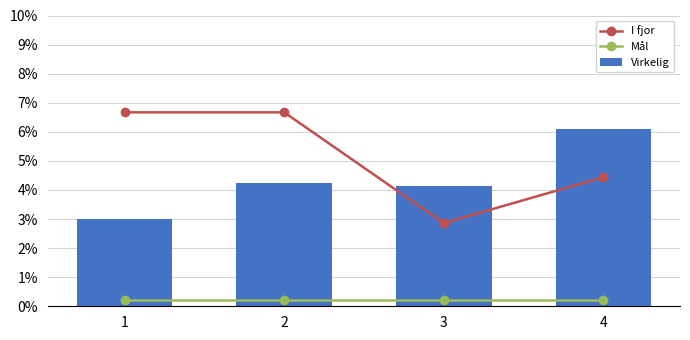

How many series are shown in this chart?

3